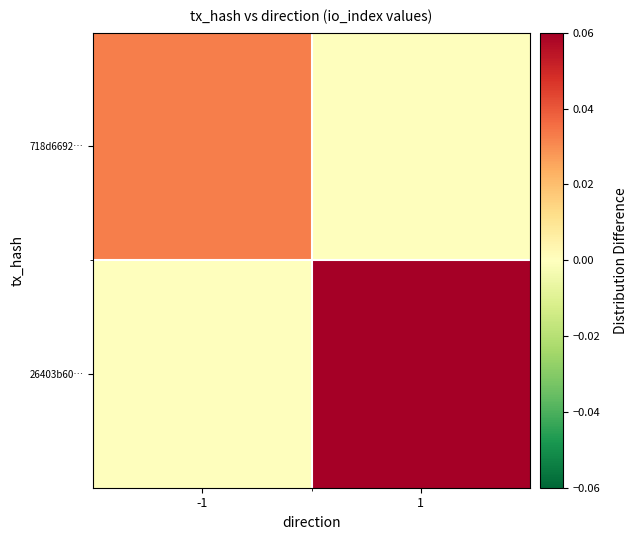

At how many categories does at least one series exceed 0?

2